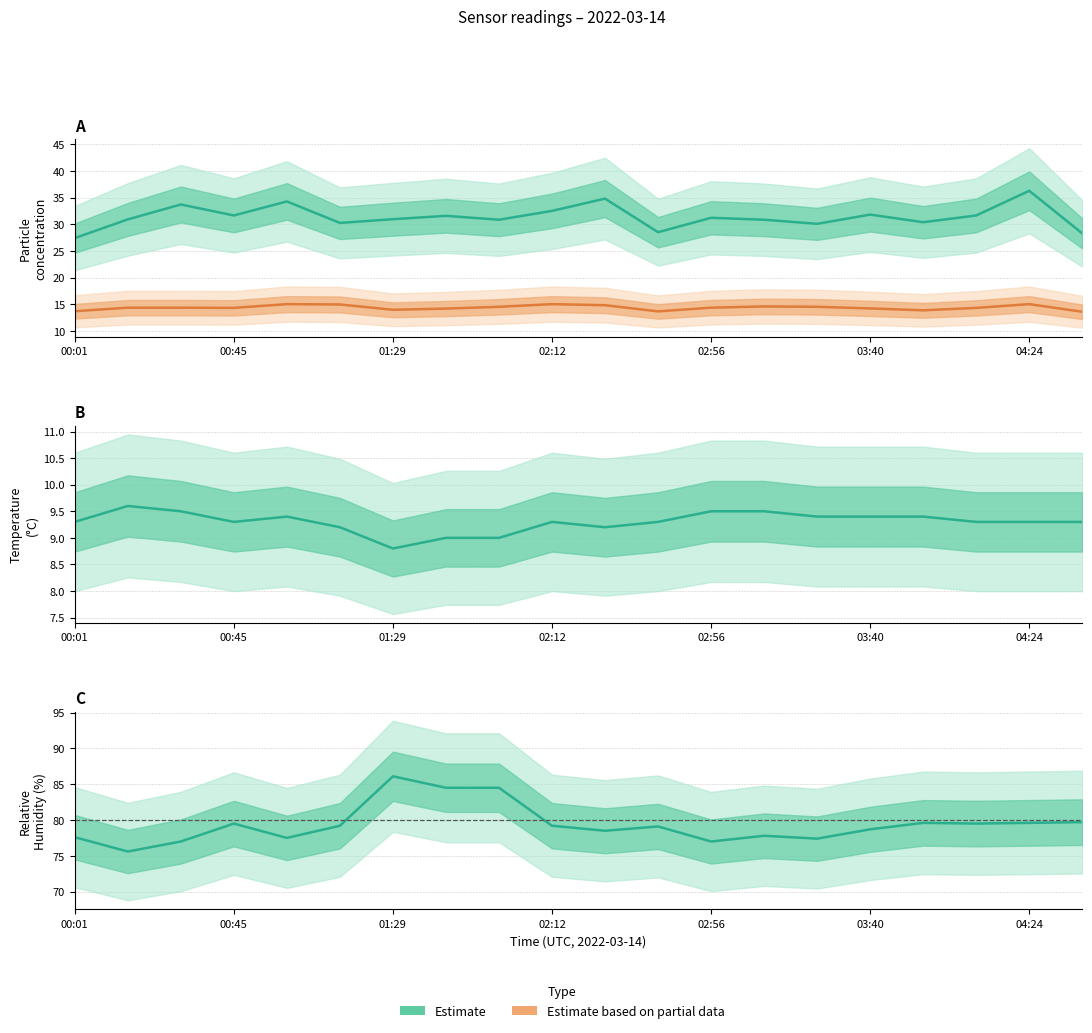

Is the value of Humidity at Temp greater than the value of SDS_P1 at 7?

Yes